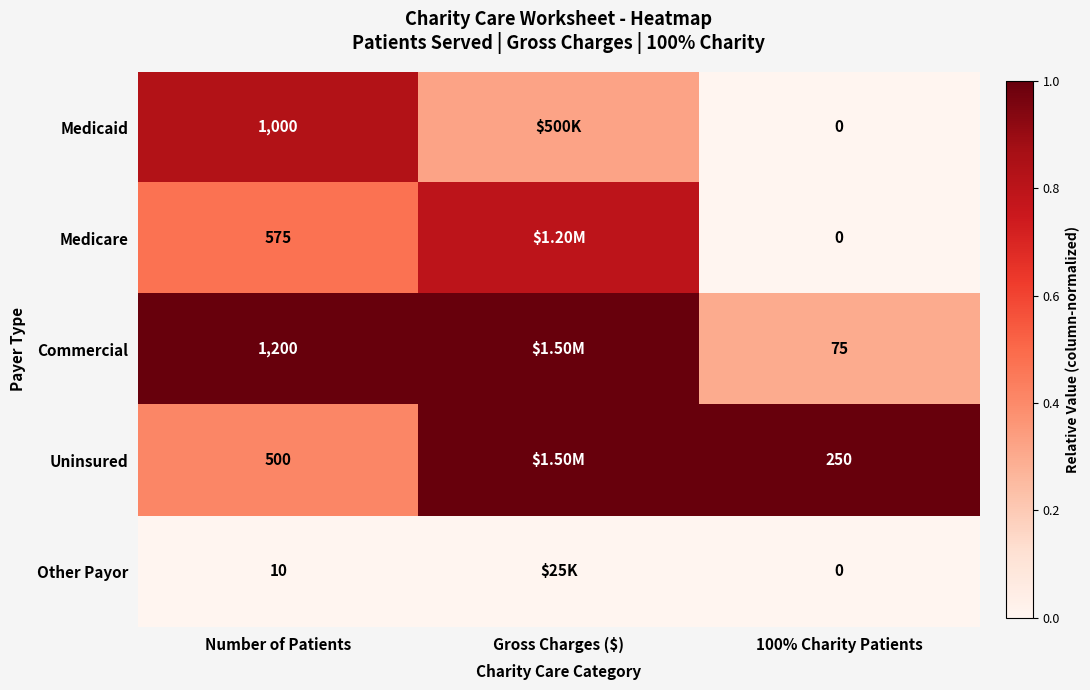

At Number of Patients, list the series in order from smallest to largest.

Other Payor, Uninsured, Medicare, Medicaid, Commercial